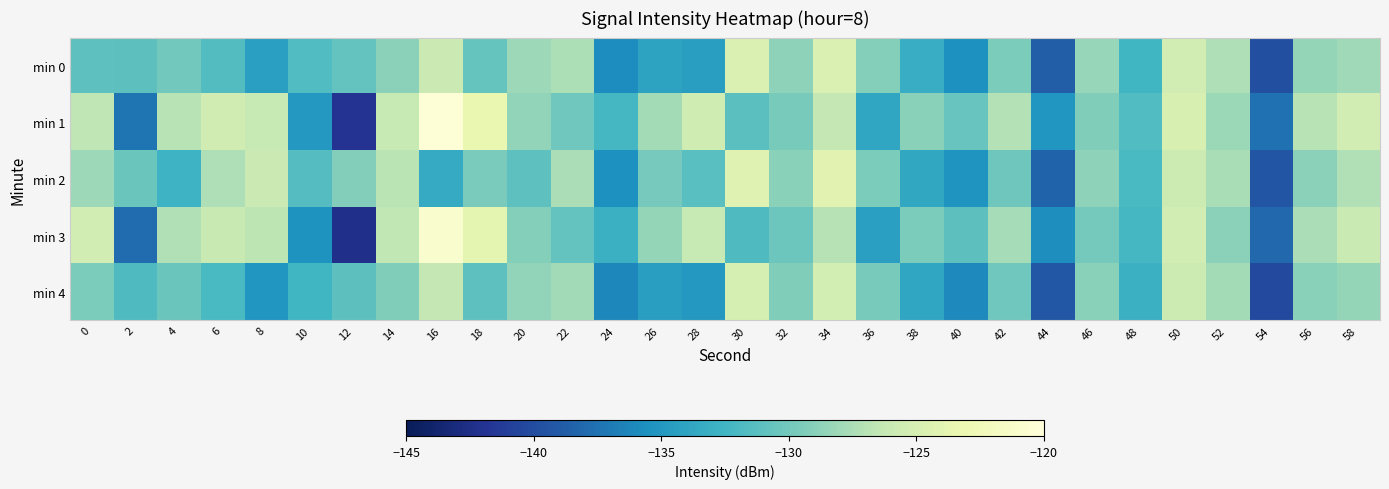

Which series has the largest total across all categories?

min 1